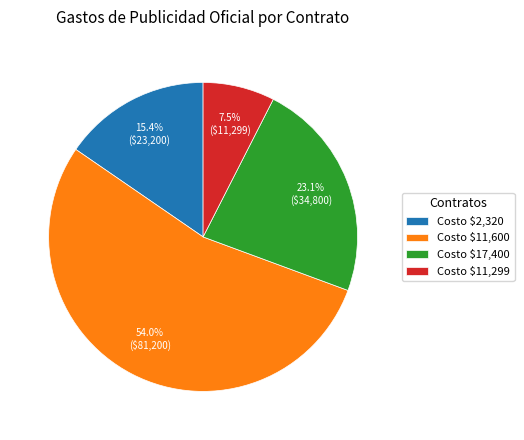

How many slices are in this pie chart?

4